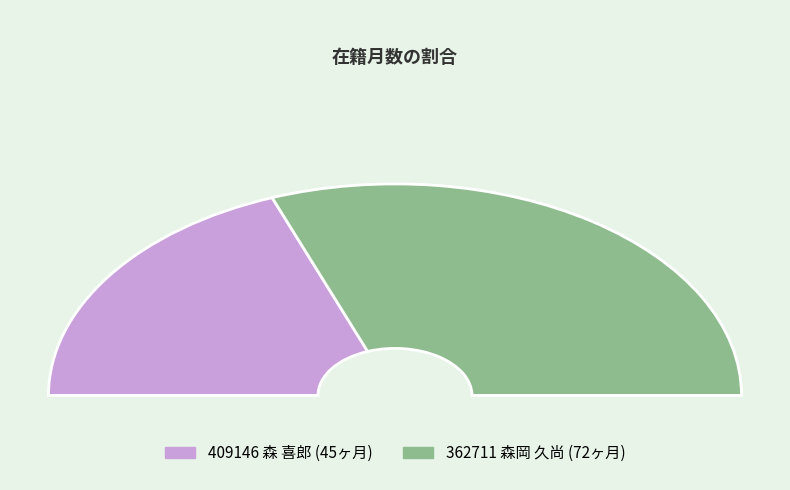

Combined, do 409146
森 喜郎 and 362711
森岡 久尚 account for over 50%?

Yes